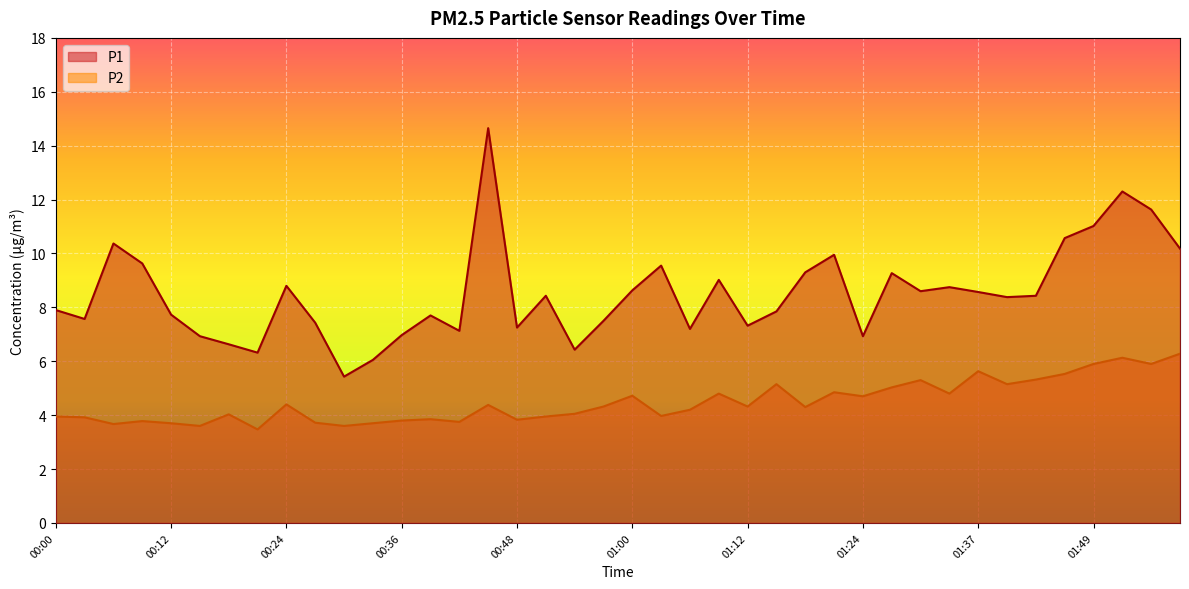

What is the approximate value of P2 at 01:03?

4.0